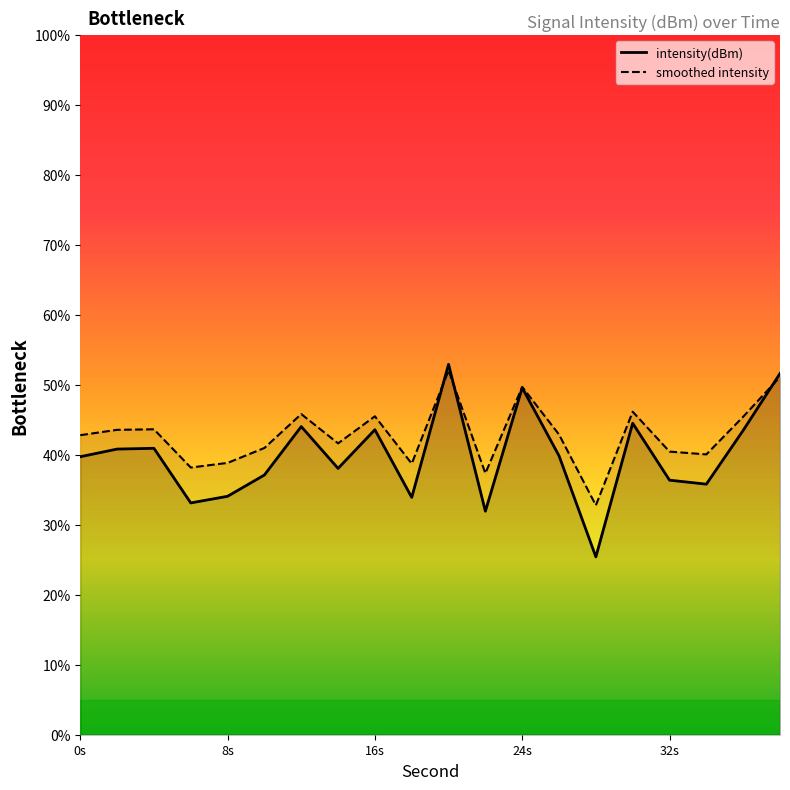

Which series has the largest range (max minus min)?

intensity(dBm)